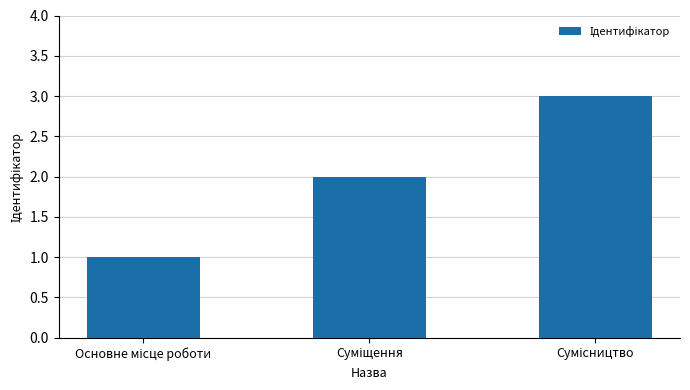

What is the sum of all values?

6